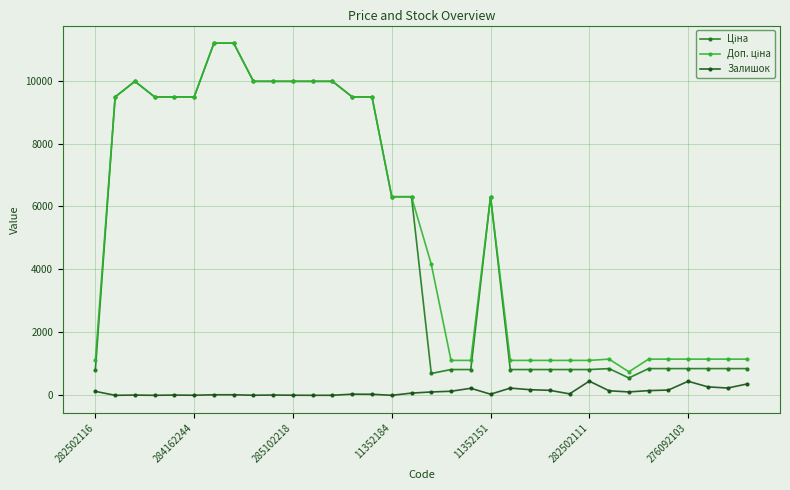

At how many categories does at least one series exceed 8563?

14